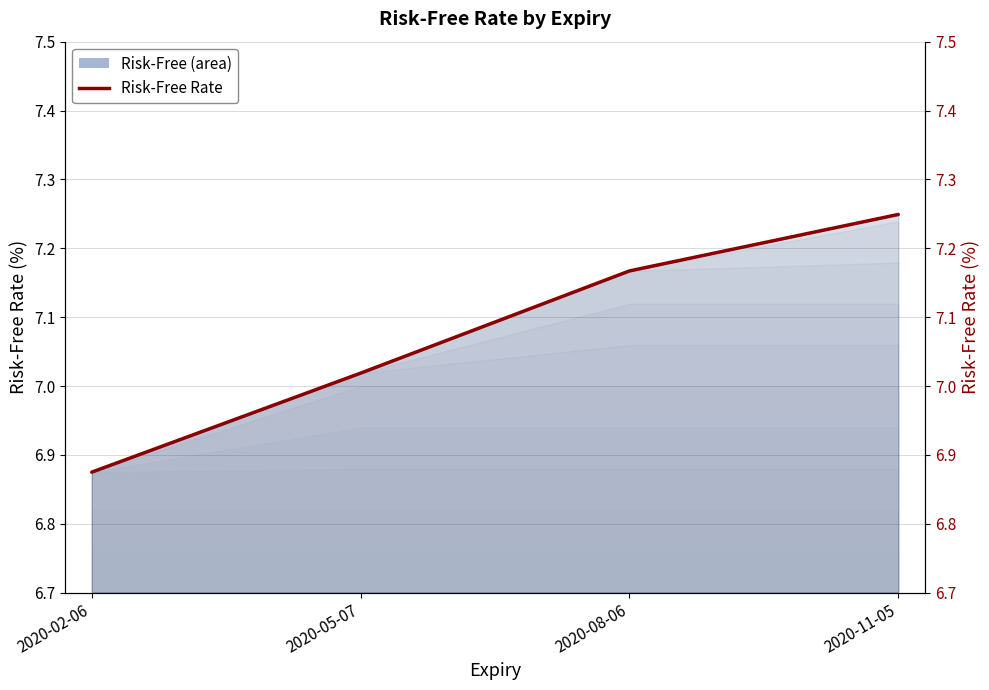

What is the change in value from 2020-08-06 to 2020-11-05?

+0.1